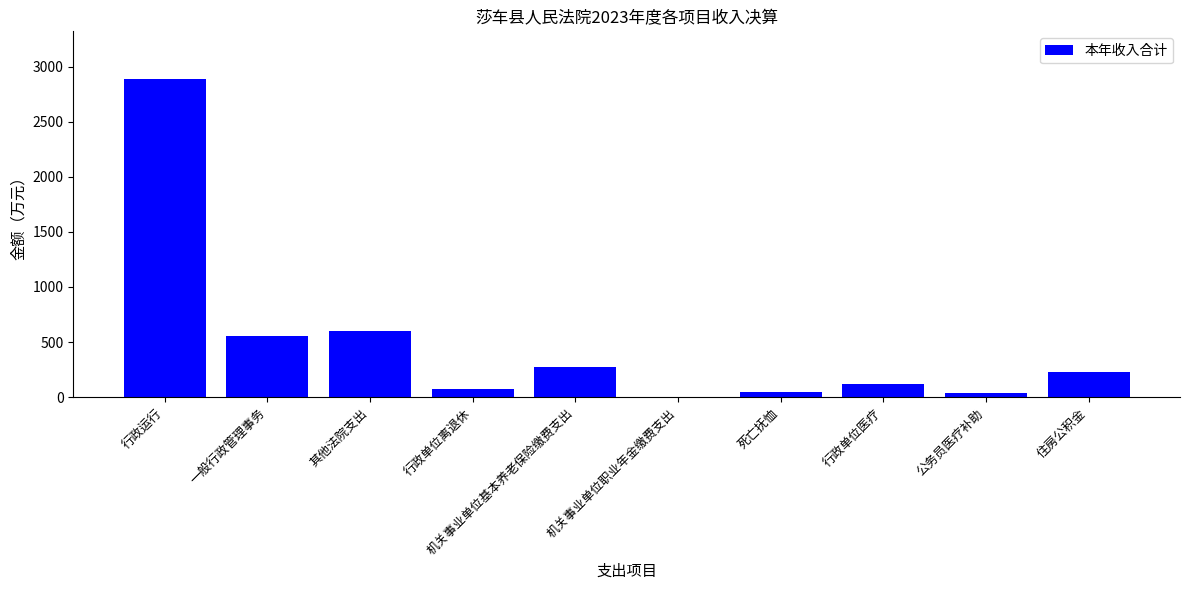

How many values exceed 228?

5